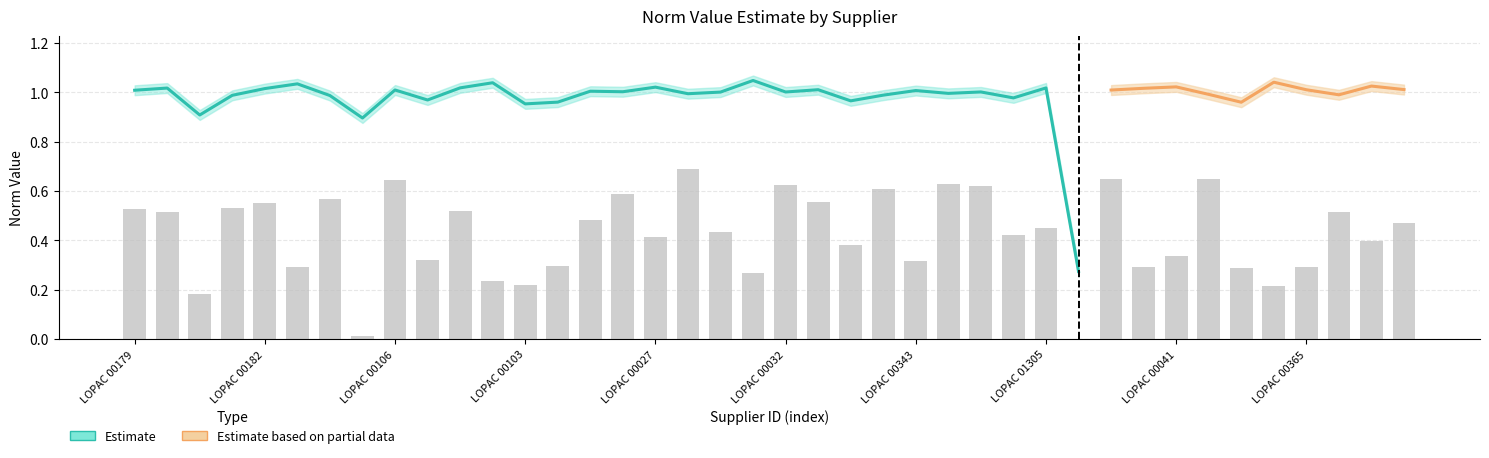

Is it true that norm_value_lower equals 0.5 at LOPAC 00813?

False